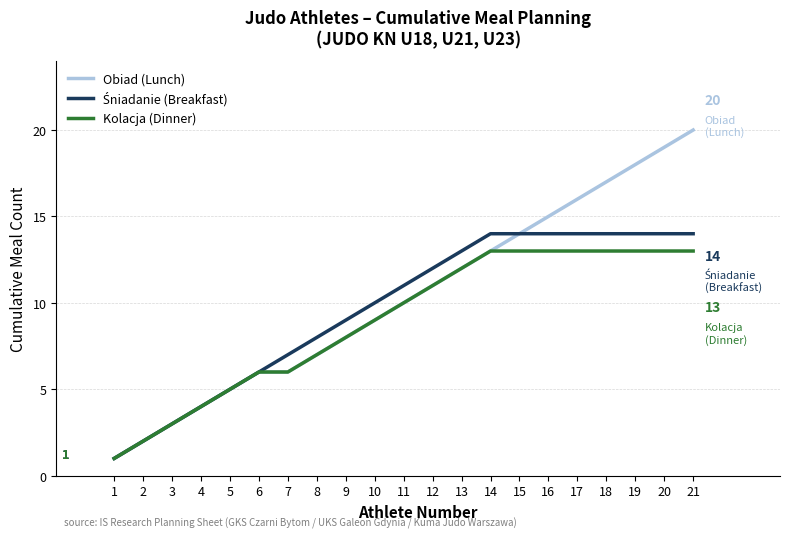

What is the maximum value for Kolacja (Dinner)?

13